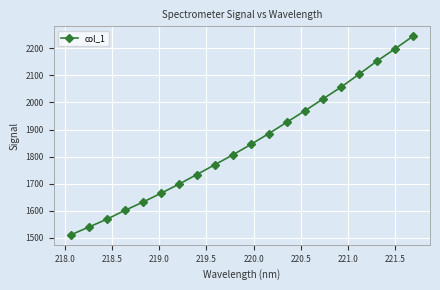

True or false: the data has more than 0 interior local peaks.

False